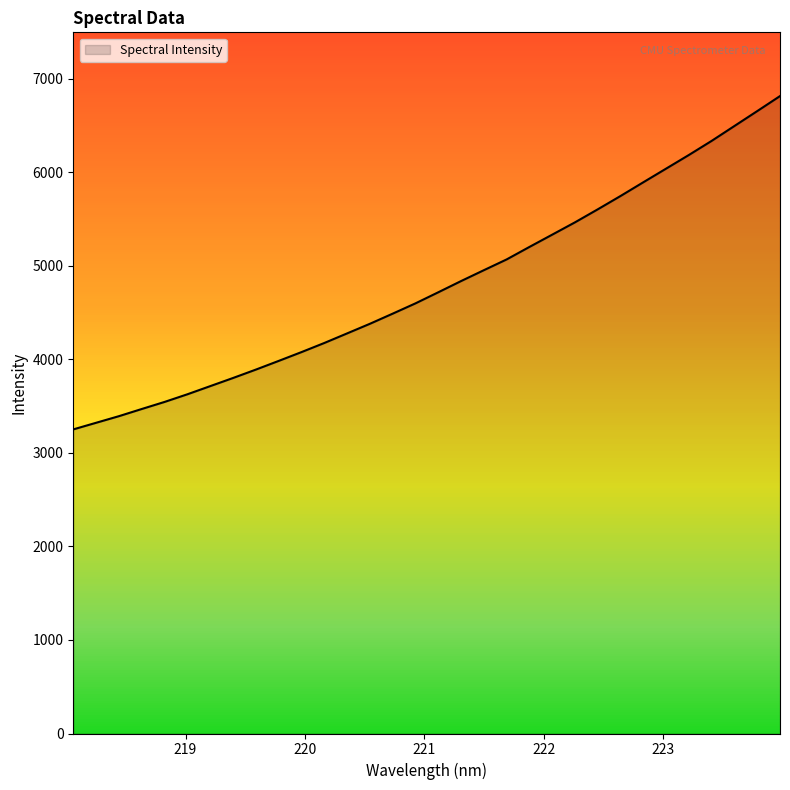

What is the difference between the maximum and minimum values?

3563.3